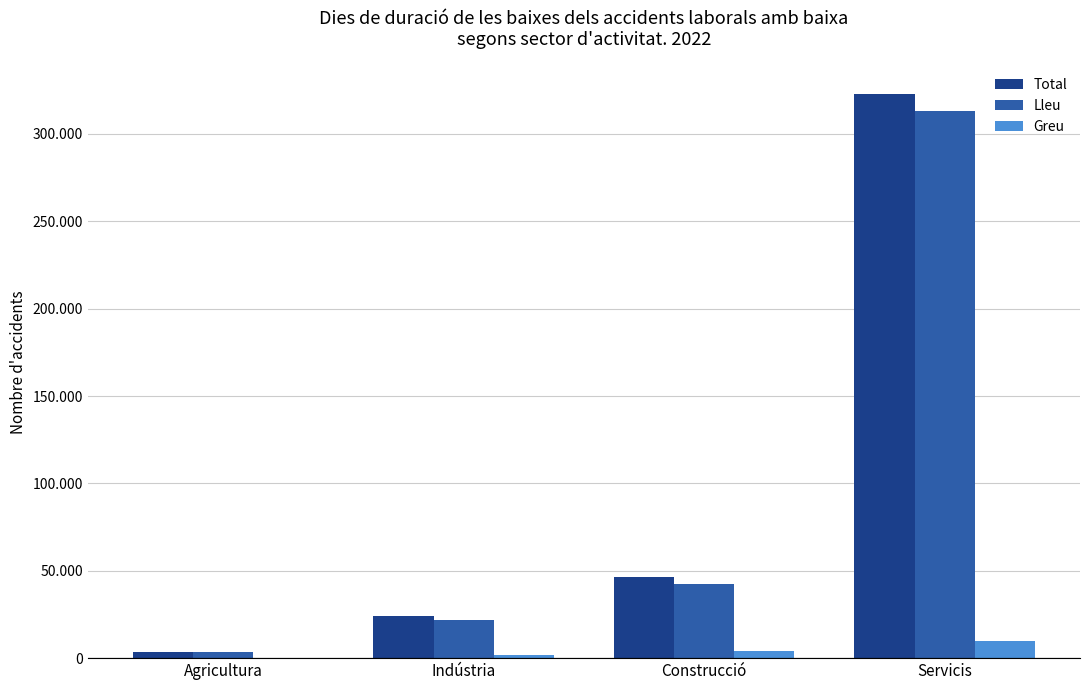

Reading right to left, list all the values displayed in this chart.

Total: Servicis=322902	Construcció=46330	Indústria=23906	Agricultura=3484
Lleu: Servicis=312872	Construcció=42217	Indústria=21881	Agricultura=3484
Greu: Servicis=10030	Construcció=4113	Indústria=2025	Agricultura=0